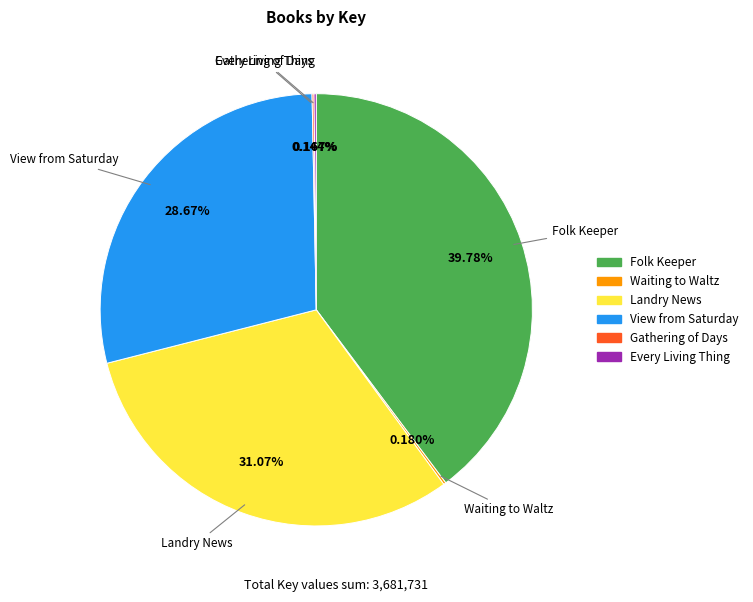

Approximately how many times larger is the value at Folk Keeper compared to View from Saturday?

1.4